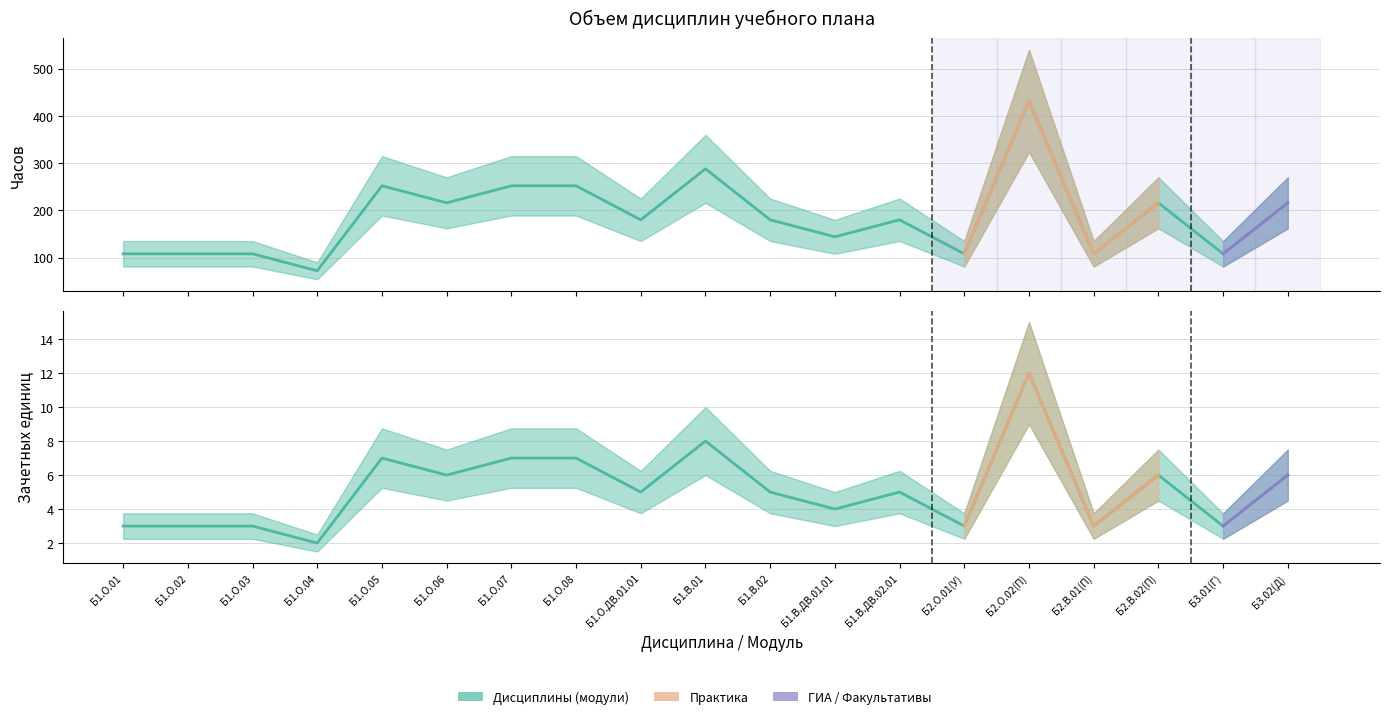

How many values in the Зачетные единицы (з.е.) series are below 180?

8